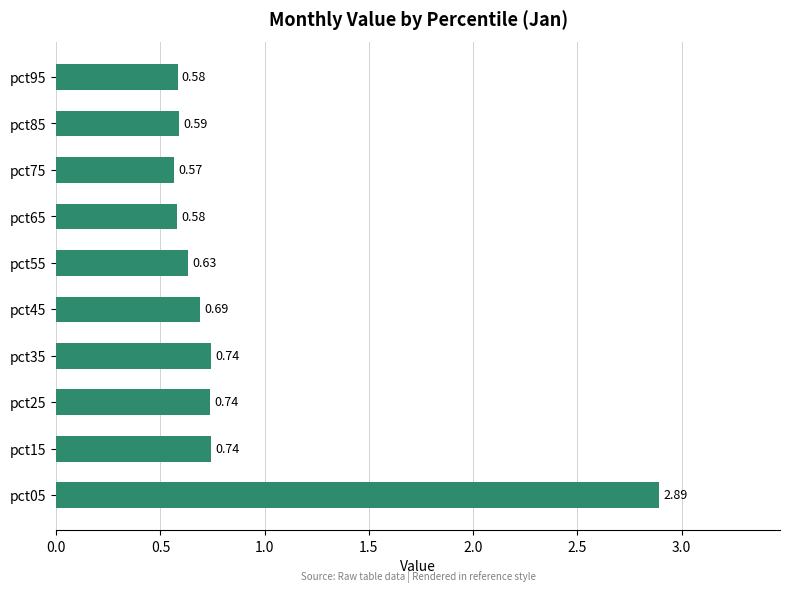

What is the difference between the maximum and minimum values?

2.3